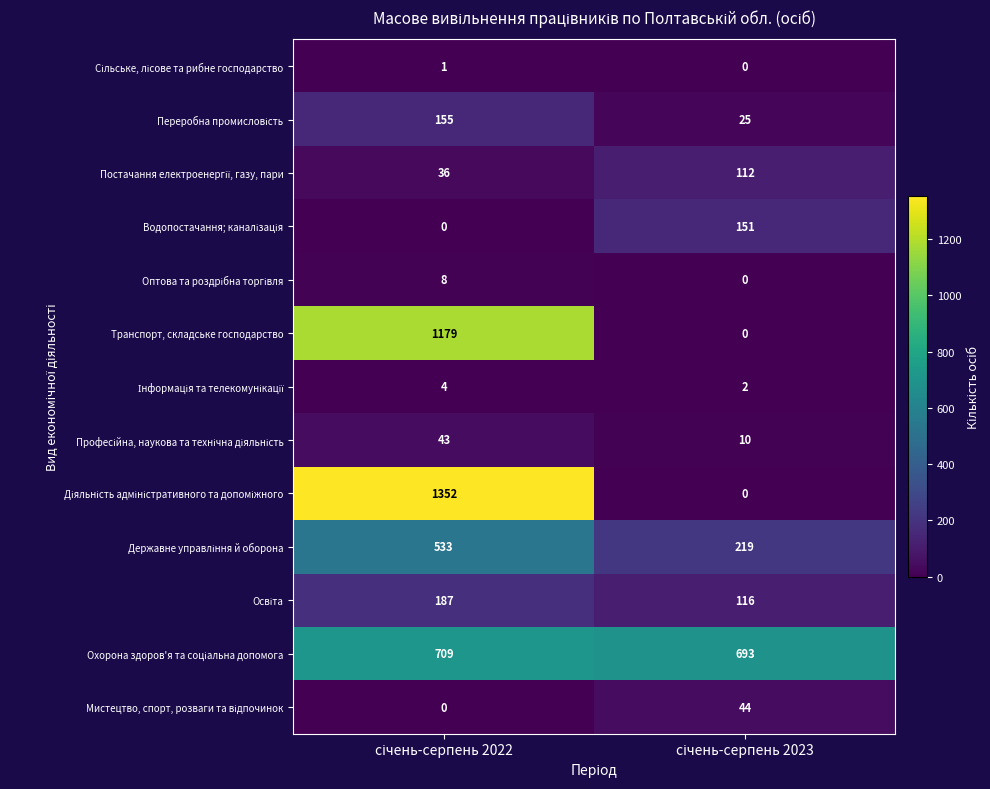

Between січень-серпень 2022 and січень-серпень 2023, which series saw the biggest shift?

Діяльність адміністративного та допоміжного